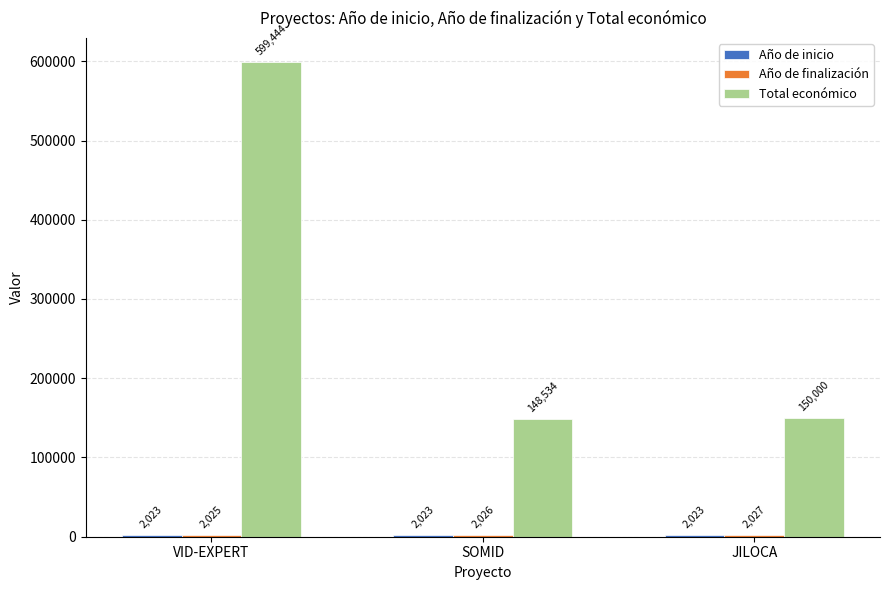

Which series has the widest spread of values?

Total económico